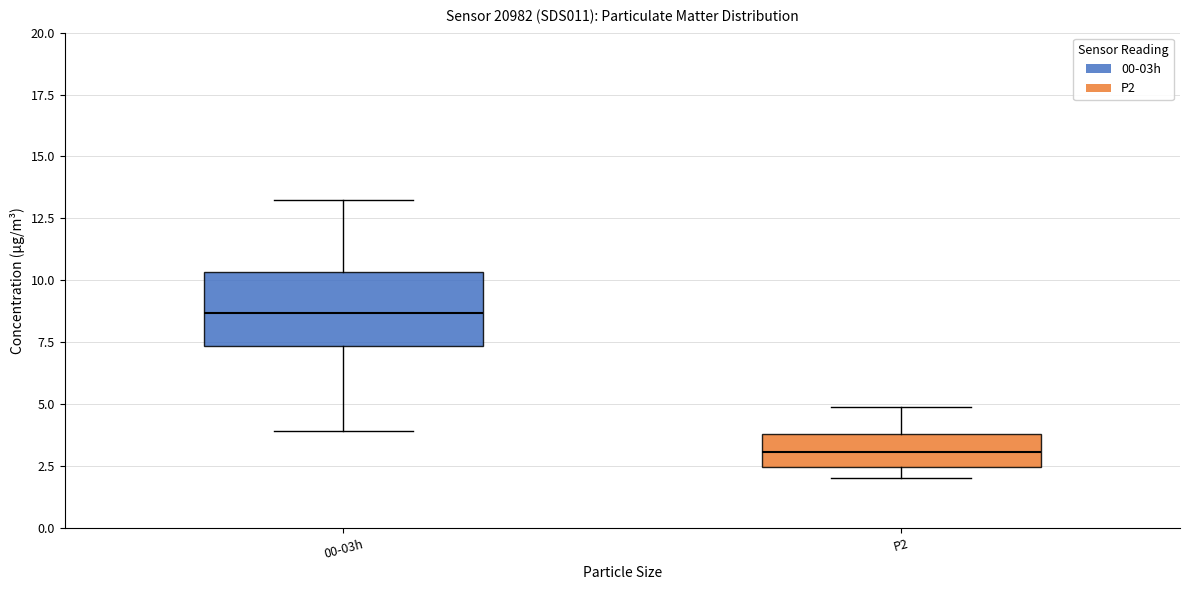

Reading left to right, read every box against the y-axis: the position of its median line, the range the box covers, and the ends of its whiskers. The values are not printed on the chart, so give them approximately, as read against the axis.

00-03h: median 8.5, box 7.5 to 10.5, whiskers 4.0 to 13.5
P2: median 3.0, box 2.5 to 4.0, whiskers 2.0 to 5.0